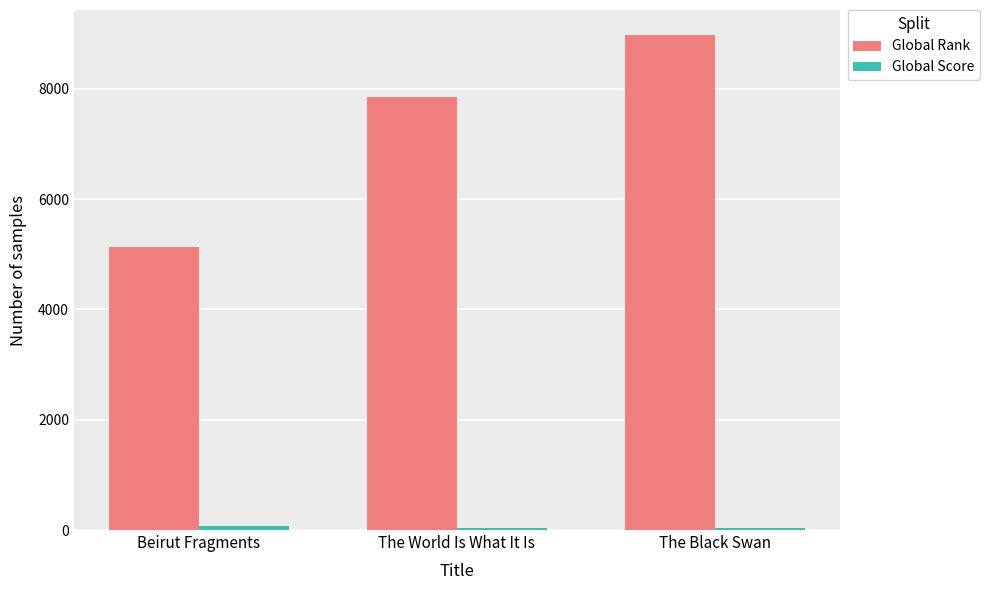

What position from the right is Beirut Fragments?

3